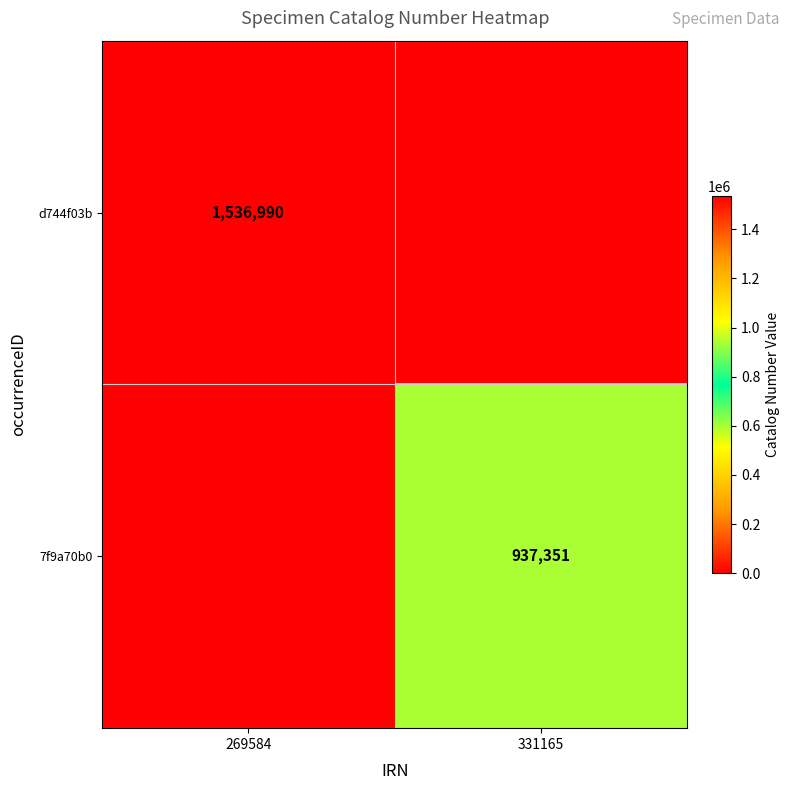

Is it true that 7f9a70b0 equals 1430062 at 331165?

False